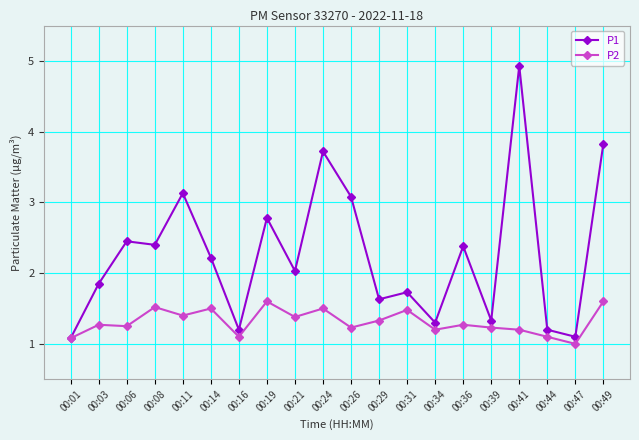

What is the highest value of the P1 series?

4.9